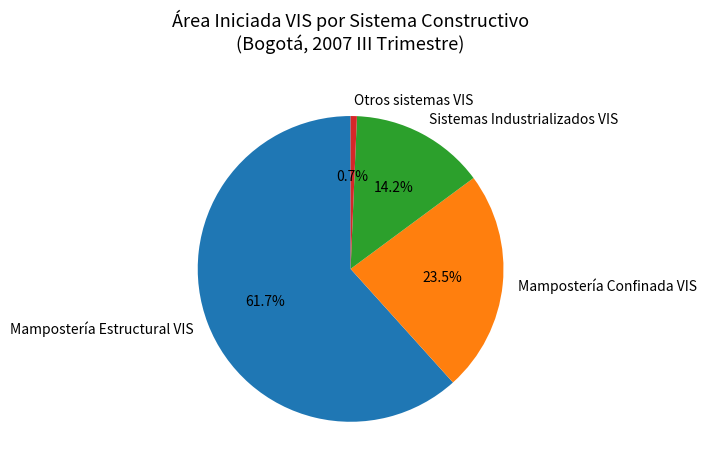

Is Mampostería Estructural VIS the majority of the pie?

Yes